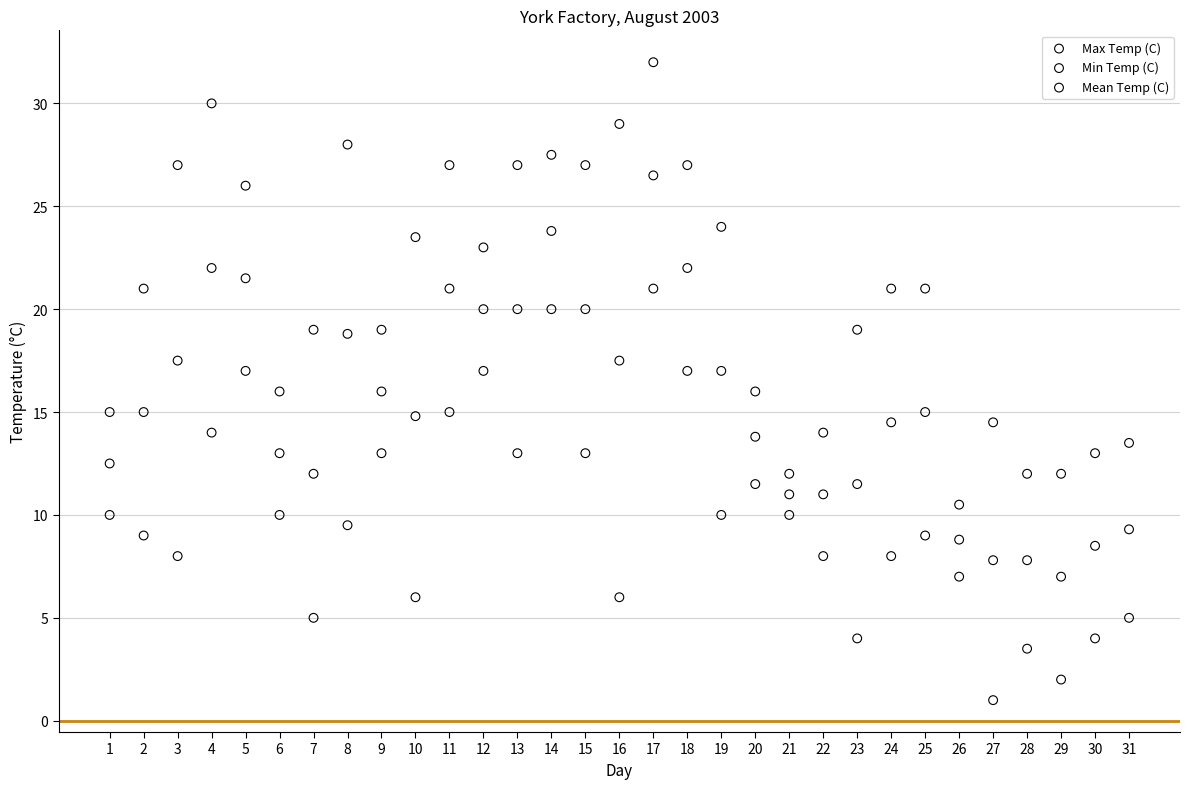

Which series contains the highest Y value?

Max Temp (C)